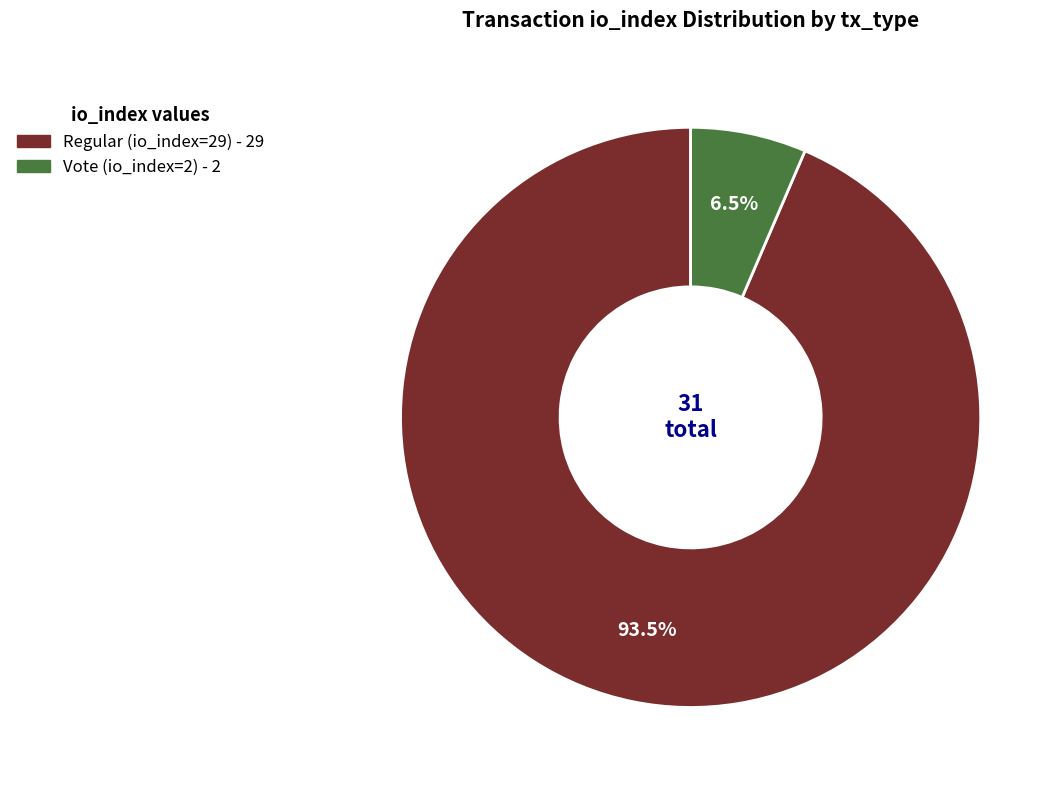

Is there a majority slice in this chart?

Yes